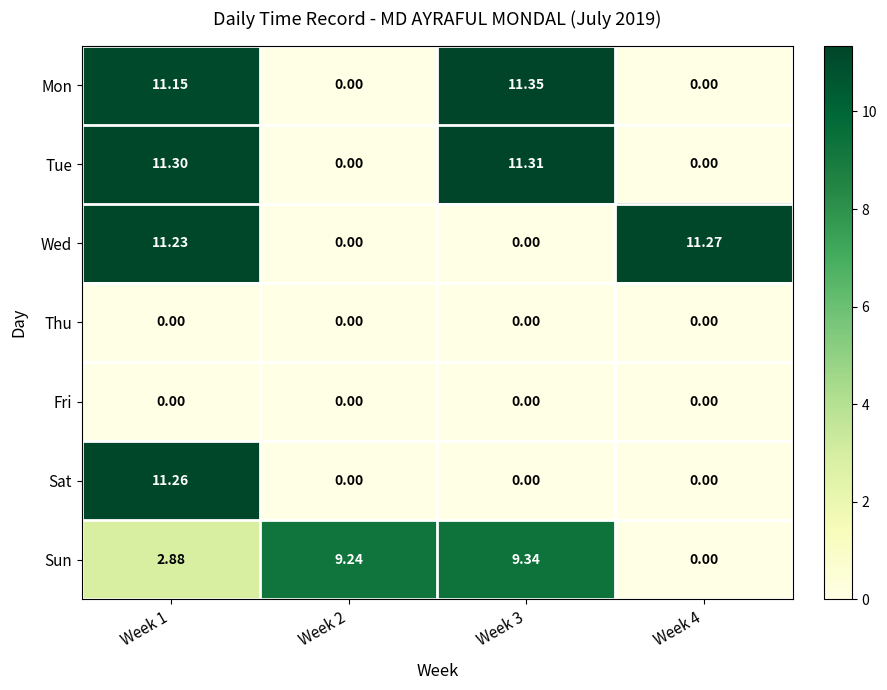

Which series has the widest spread of values?

Mon